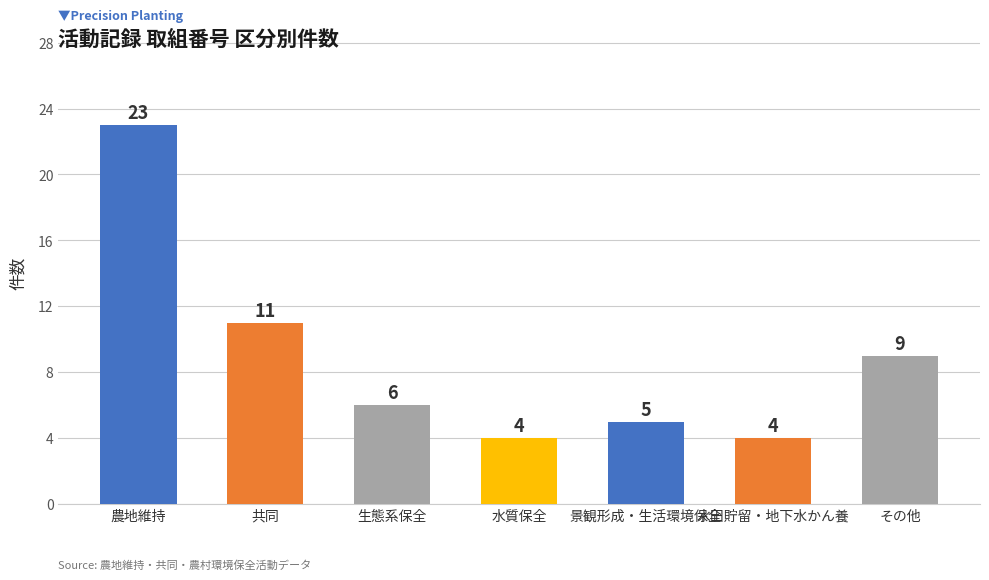

How many categories are shown in the chart?

7